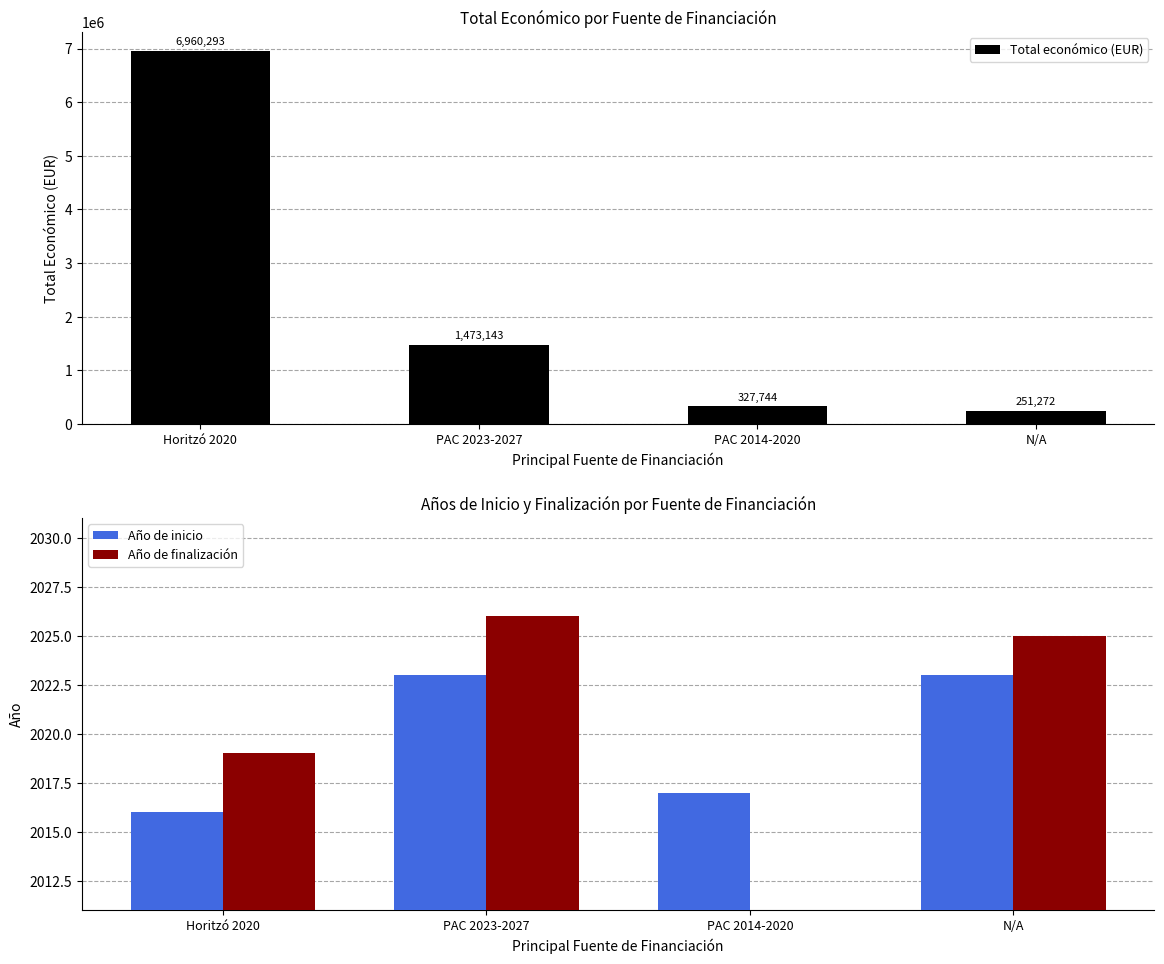

Is it true that Total económico (EUR) equals 327744 at PAC 2014-2020?

True